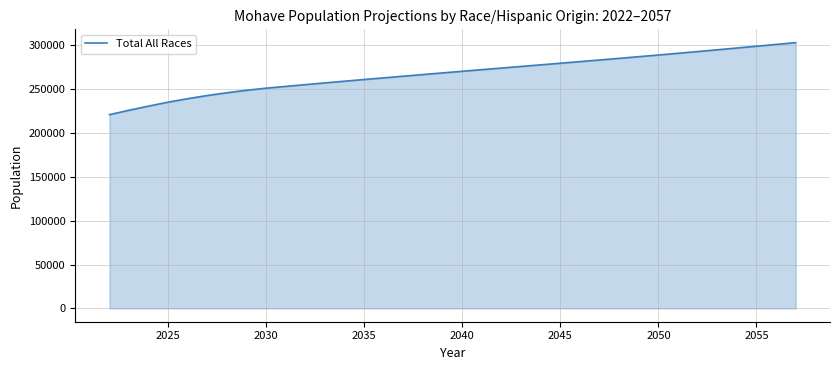

What is the maximum value shown in the chart?

303267.4